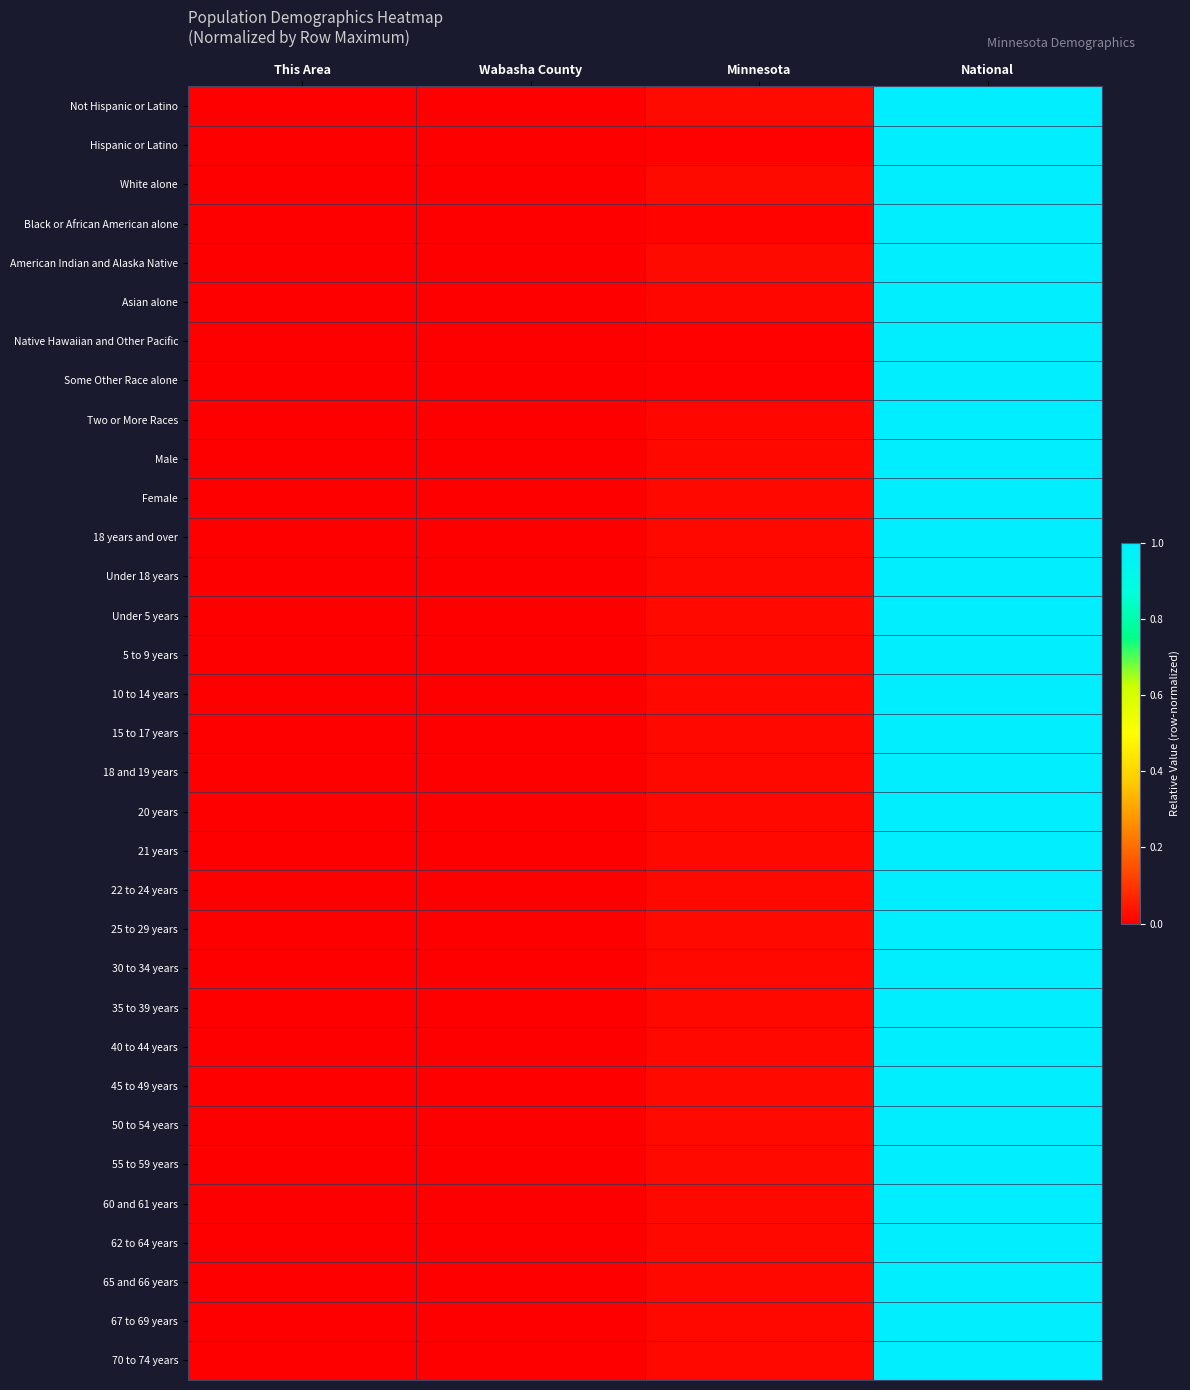

Reading left to right, list all the values displayed in this chart.

Not Hispanic or Latino: This Area=0.0	Wabasha County=0.0	Minnesota=0.0	National=1.0
Hispanic or Latino: This Area=0.0	Wabasha County=0.0	Minnesota=0.0	National=1.0
White alone: This Area=0.0	Wabasha County=0.0	Minnesota=0.0	National=1.0
Black or African American alone: This Area=0.0	Wabasha County=0.0	Minnesota=0.0	National=1.0
American Indian and Alaska Native: This Area=0.0	Wabasha County=0.0	Minnesota=0.0	National=1.0
Asian alone: This Area=0.0	Wabasha County=0.0	Minnesota=0.0	National=1.0
Native Hawaiian and Other Pacific: This Area=0.0	Wabasha County=0.0	Minnesota=0.0	National=1.0
Some Other Race alone: This Area=0.0	Wabasha County=0.0	Minnesota=0.0	National=1.0
Two or More Races: This Area=0.0	Wabasha County=0.0	Minnesota=0.0	National=1.0
Male: This Area=0.0	Wabasha County=0.0	Minnesota=0.0	National=1.0
Female: This Area=0.0	Wabasha County=0.0	Minnesota=0.0	National=1.0
18 years and over: This Area=0.0	Wabasha County=0.0	Minnesota=0.0	National=1.0
Under 18 years: This Area=0.0	Wabasha County=0.0	Minnesota=0.0	National=1.0
Under 5 years: This Area=0.0	Wabasha County=0.0	Minnesota=0.0	National=1.0
5 to 9 years: This Area=0.0	Wabasha County=0.0	Minnesota=0.0	National=1.0
10 to 14 years: This Area=0.0	Wabasha County=0.0	Minnesota=0.0	National=1.0
15 to 17 years: This Area=0.0	Wabasha County=0.0	Minnesota=0.0	National=1.0
18 and 19 years: This Area=0.0	Wabasha County=0.0	Minnesota=0.0	National=1.0
20 years: This Area=0.0	Wabasha County=0.0	Minnesota=0.0	National=1.0
21 years: This Area=0.0	Wabasha County=0.0	Minnesota=0.0	National=1.0
22 to 24 years: This Area=0.0	Wabasha County=0.0	Minnesota=0.0	National=1.0
25 to 29 years: This Area=0.0	Wabasha County=0.0	Minnesota=0.0	National=1.0
30 to 34 years: This Area=0.0	Wabasha County=0.0	Minnesota=0.0	National=1.0
35 to 39 years: This Area=0.0	Wabasha County=0.0	Minnesota=0.0	National=1.0
40 to 44 years: This Area=0.0	Wabasha County=0.0	Minnesota=0.0	National=1.0
45 to 49 years: This Area=0.0	Wabasha County=0.0	Minnesota=0.0	National=1.0
50 to 54 years: This Area=0.0	Wabasha County=0.0	Minnesota=0.0	National=1.0
55 to 59 years: This Area=0.0	Wabasha County=0.0	Minnesota=0.0	National=1.0
60 and 61 years: This Area=0.0	Wabasha County=0.0	Minnesota=0.0	National=1.0
62 to 64 years: This Area=0.0	Wabasha County=0.0	Minnesota=0.0	National=1.0
65 and 66 years: This Area=0.0	Wabasha County=0.0	Minnesota=0.0	National=1.0
67 to 69 years: This Area=0.0	Wabasha County=0.0	Minnesota=0.0	National=1.0
70 to 74 years: This Area=0.0	Wabasha County=0.0	Minnesota=0.0	National=1.0